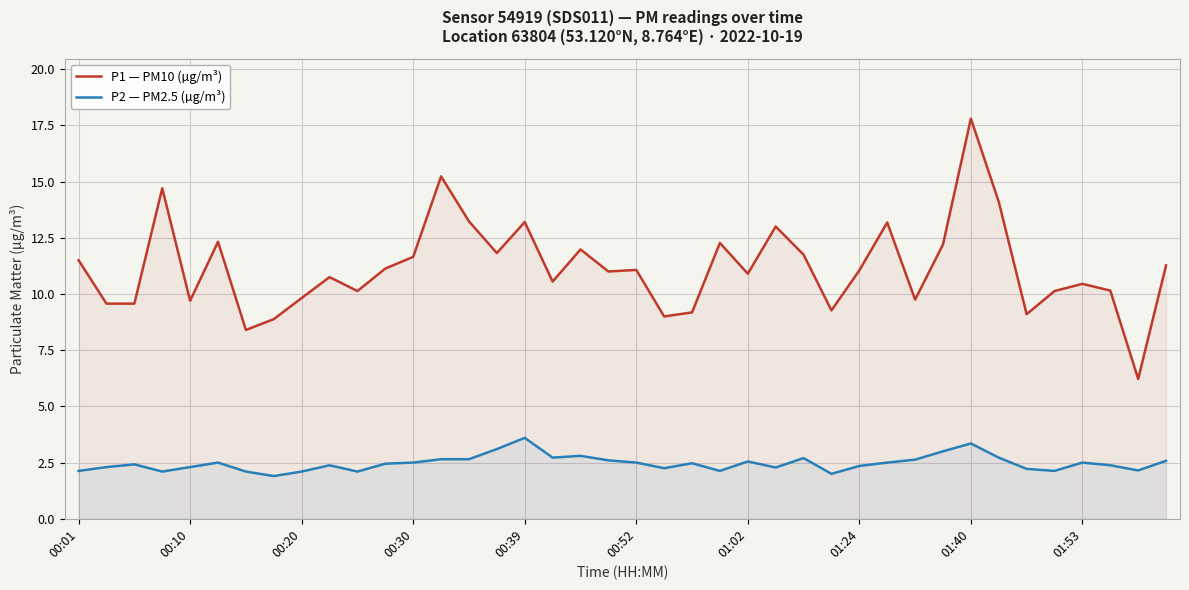

Rank the series by their average value, from highest to lowest.

P1 — PM10 (µg/m³), P2 — PM2.5 (µg/m³)